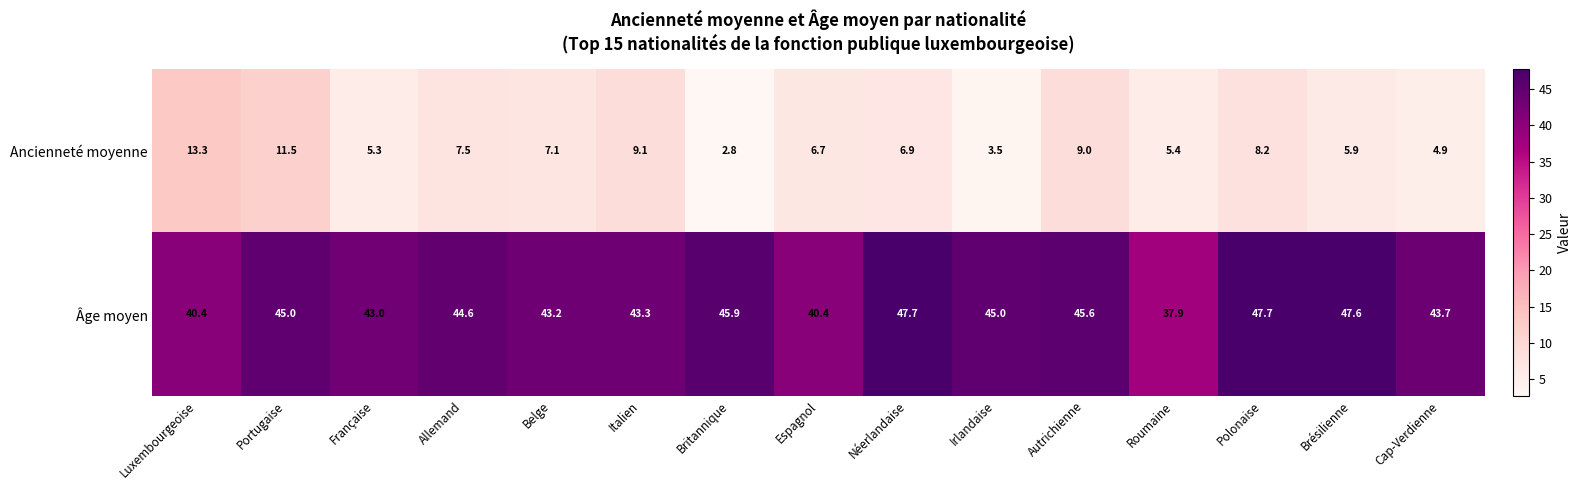

At how many categories does at least one series exceed 15?

15